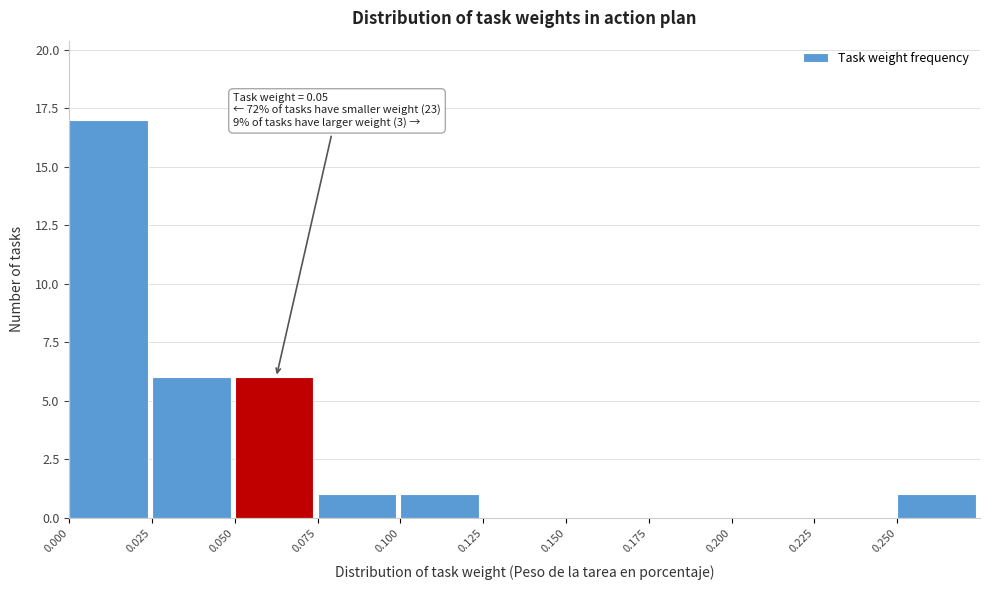

Over which range of the x-axis is the bar tallest?

0.000 to 0.025